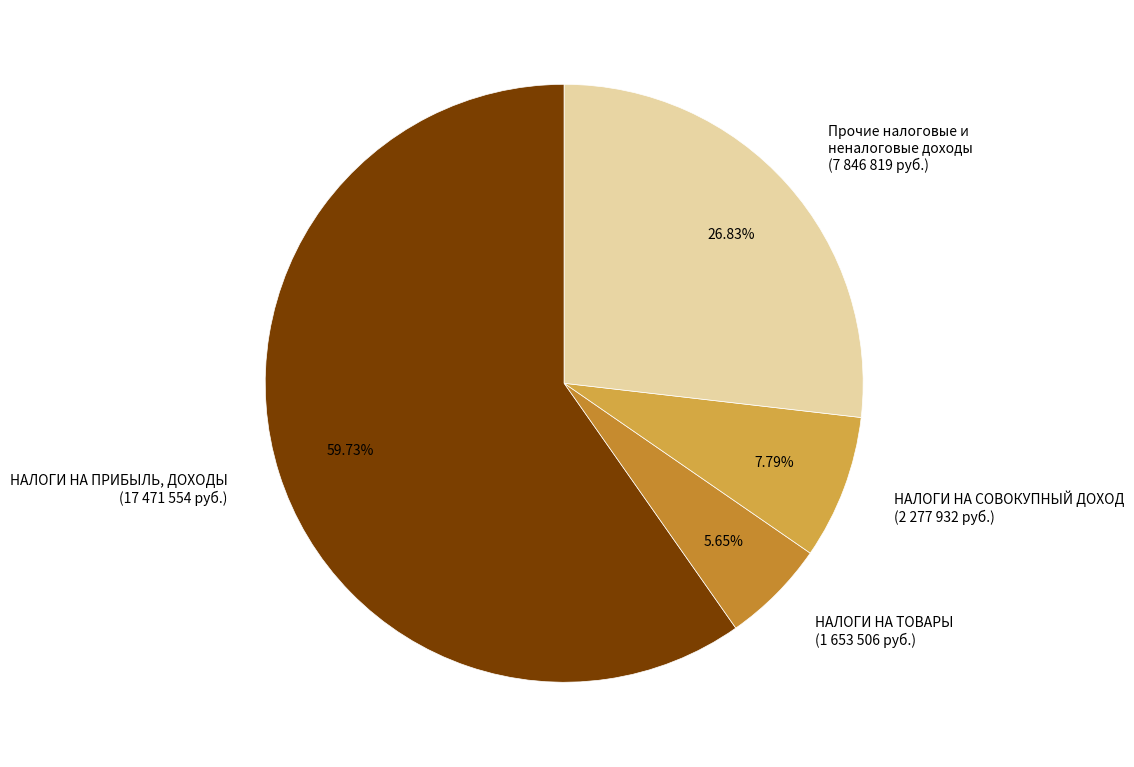

Is НАЛОГИ НА ПРИБЫЛЬ, ДОХОДЫ (17 471 554 руб.) the majority of the pie?

Yes